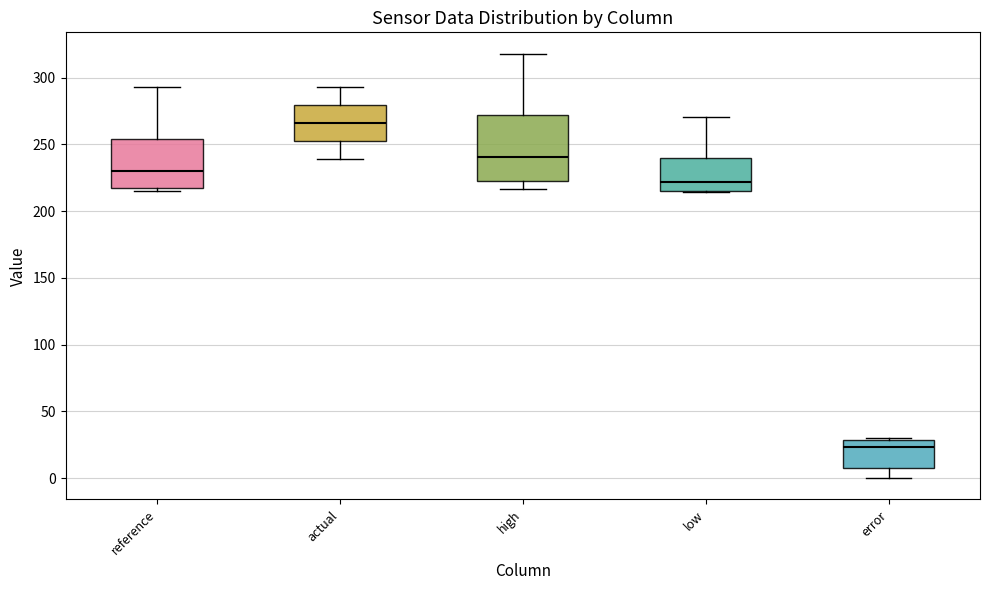

Where is the upper edge of the box for reference on the y-axis? The values are not printed on the chart, so give them approximately, as read against the axis.

255